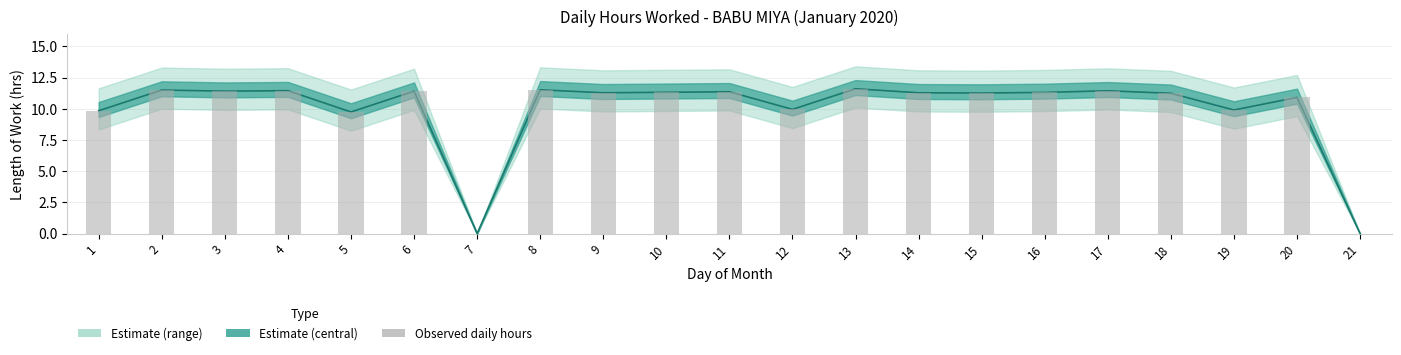

What is the sum of the values at 3 and 9?

22.7